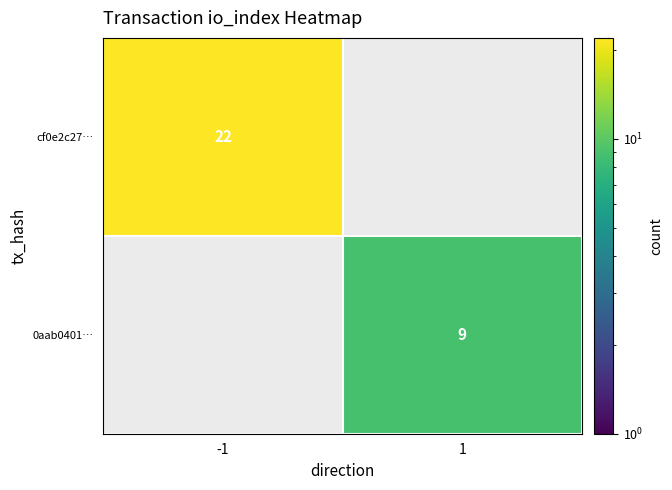

Is it true that 0aab0401… equals 13 at 1?

False